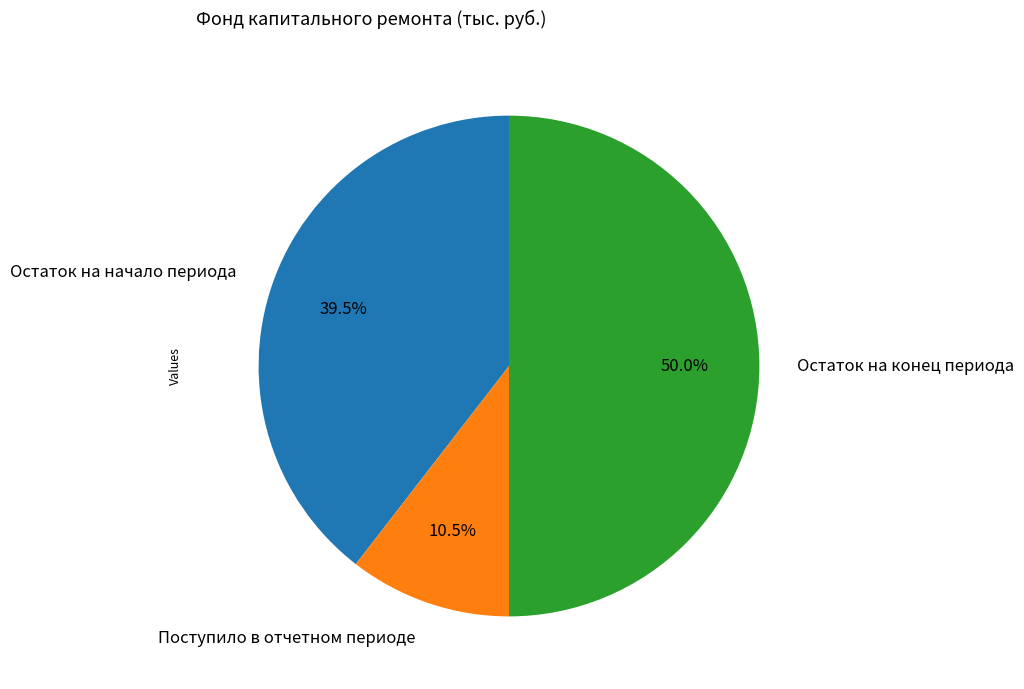

Between Поступило в отчетном периоде and Остаток на конец периода, which is larger?

Остаток на конец периода